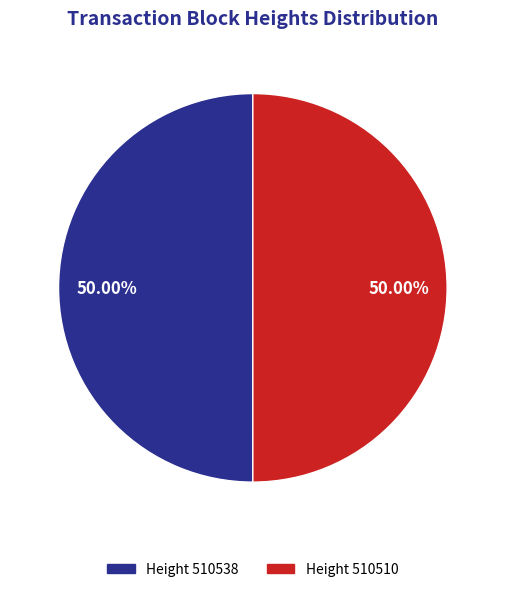

Approximately how many times larger is the value at Height 510510 compared to Height 510538?

1.0